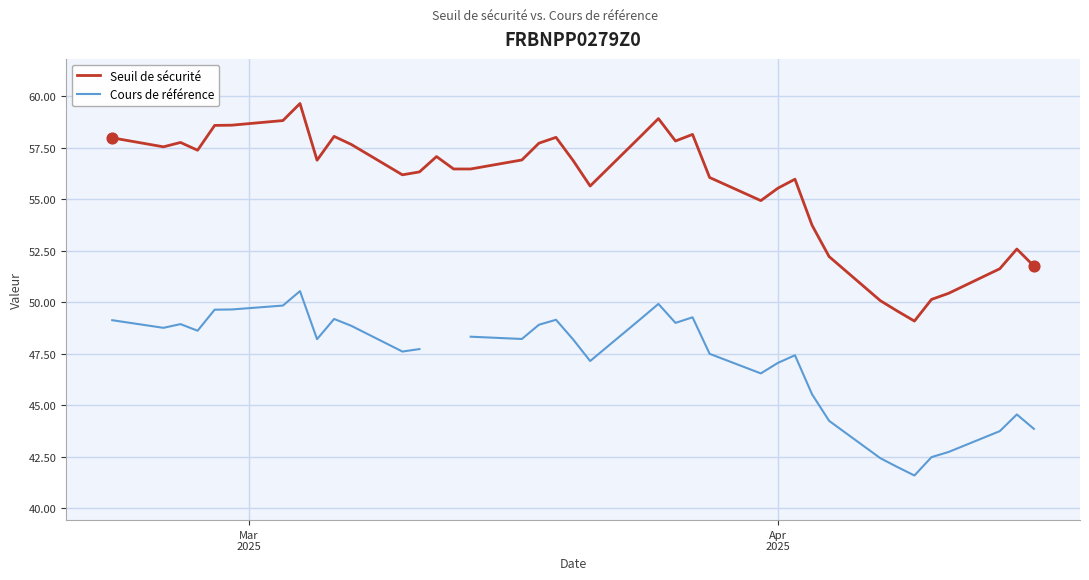

At how many categories does at least one series exceed 57?

17